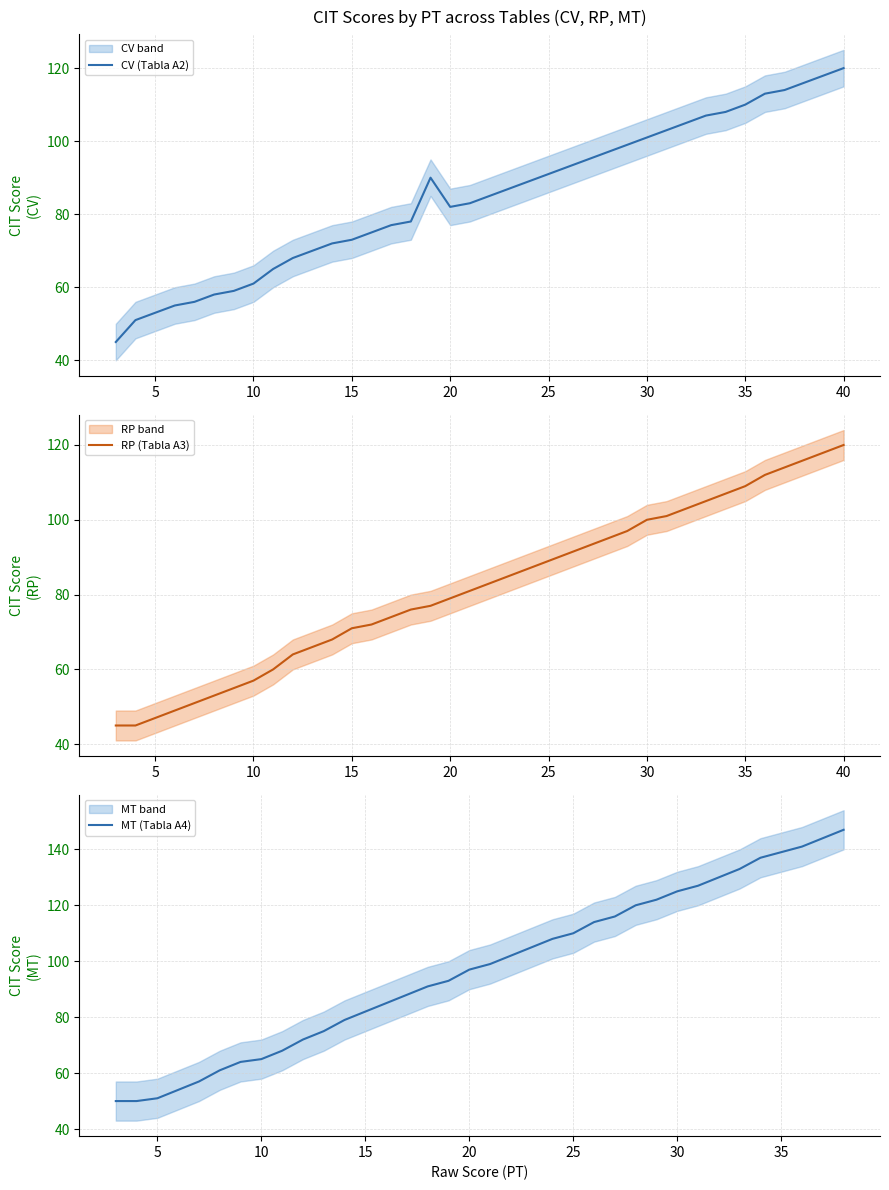

The value of CV (Tabla A2) at 35 is 110. True or false?

True